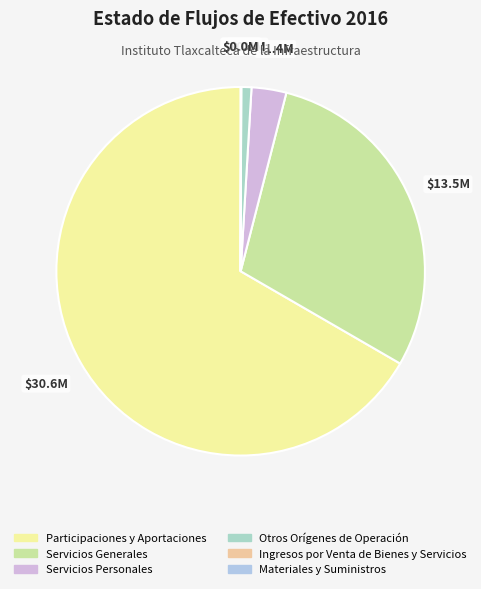

What percentage is NOT represented by Ingresos por Venta de Bienes y Servicios?

100.0%